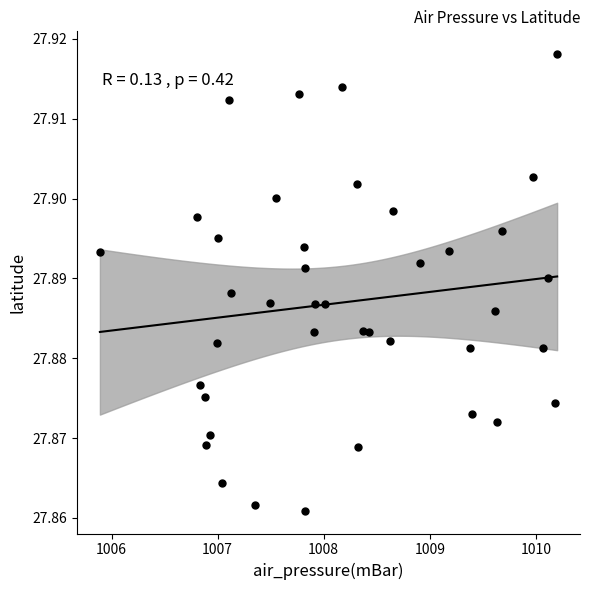

What is the range of X values (max minus min)?

4.3